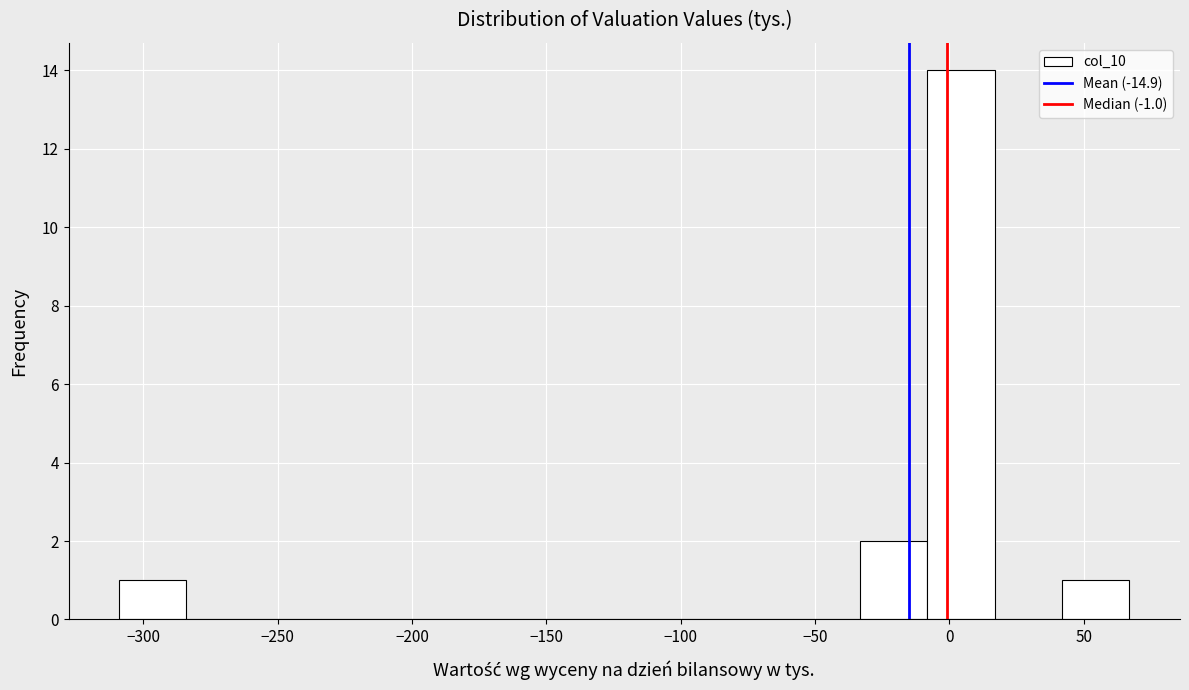

Reading left to right, list every bar in this chart as the range it spans on the x-axis followed by its height. Neither the bar edges nor the heights are printed on the chart, so give them approximately, as read against the axes.

-310 to -285: 1
-285 to -260: 0
-260 to -235: 0
-235 to -210: 0
-210 to -185: 0
-185 to -160: 0
-160 to -135: 0
-135 to -110: 0
-110 to -85: 0
-85 to -60: 0
-60 to -35: 0
-35 to -10: 2
-10 to 15: 14
15 to 40: 0
40 to 65: 1